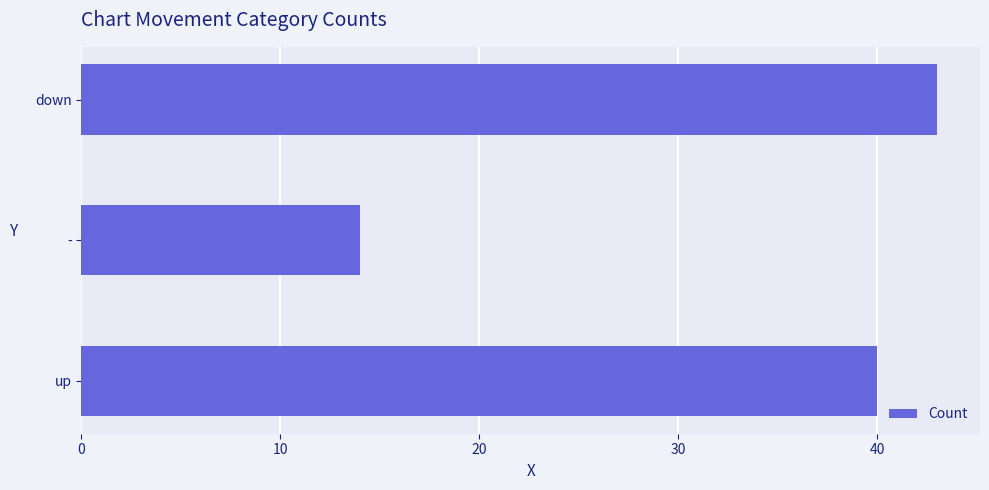

Which category has the lowest value across all series?

-